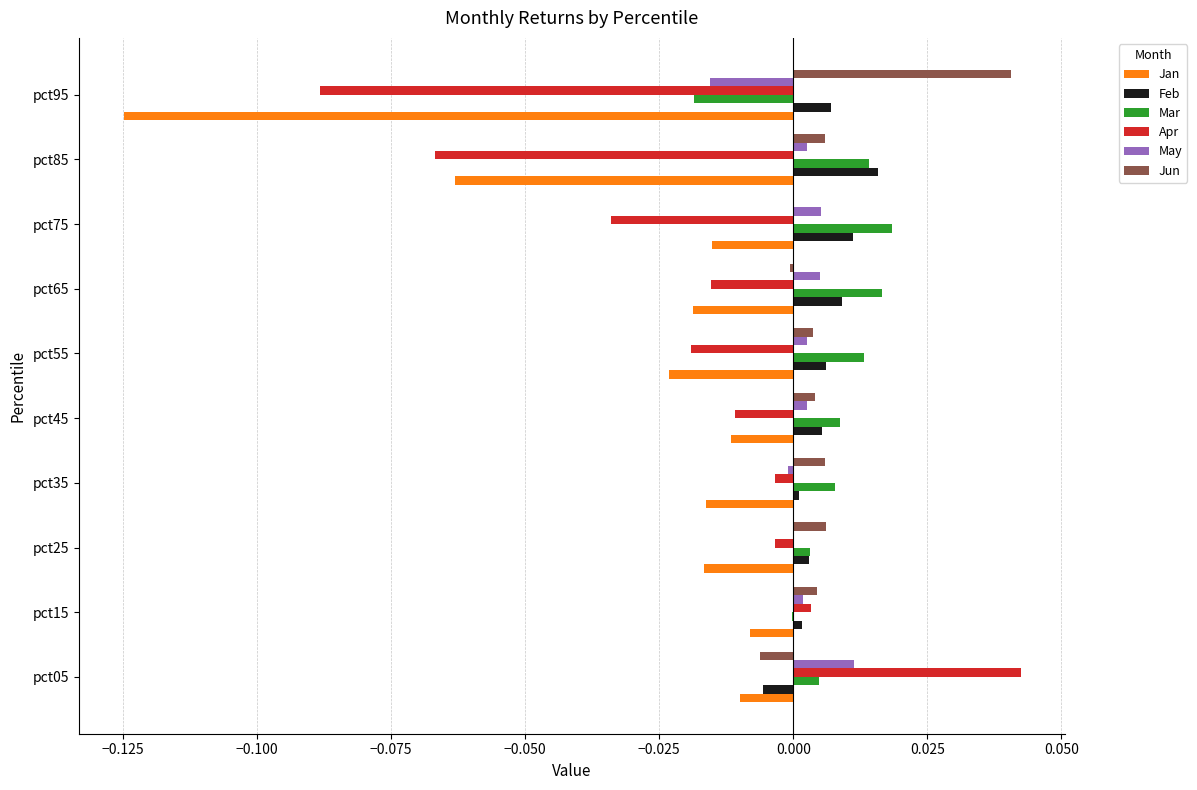

Is the value of Apr at pct15 greater than the value of Jan at pct85?

Yes